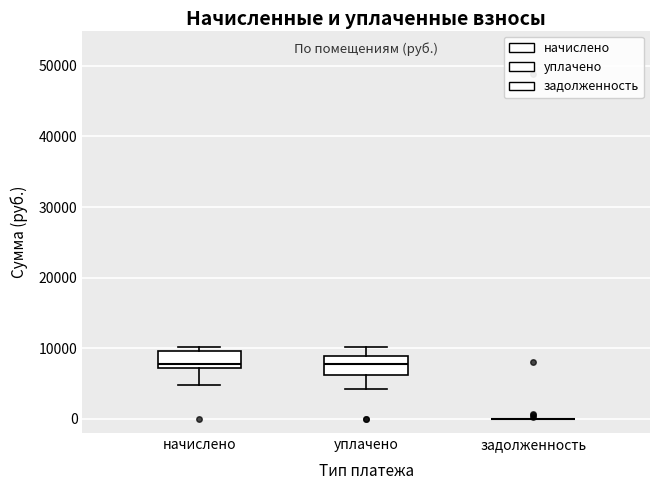

Where is the lower edge of the box for уплачено on the y-axis? The values are not printed on the chart, so give them approximately, as read against the axis.

6000